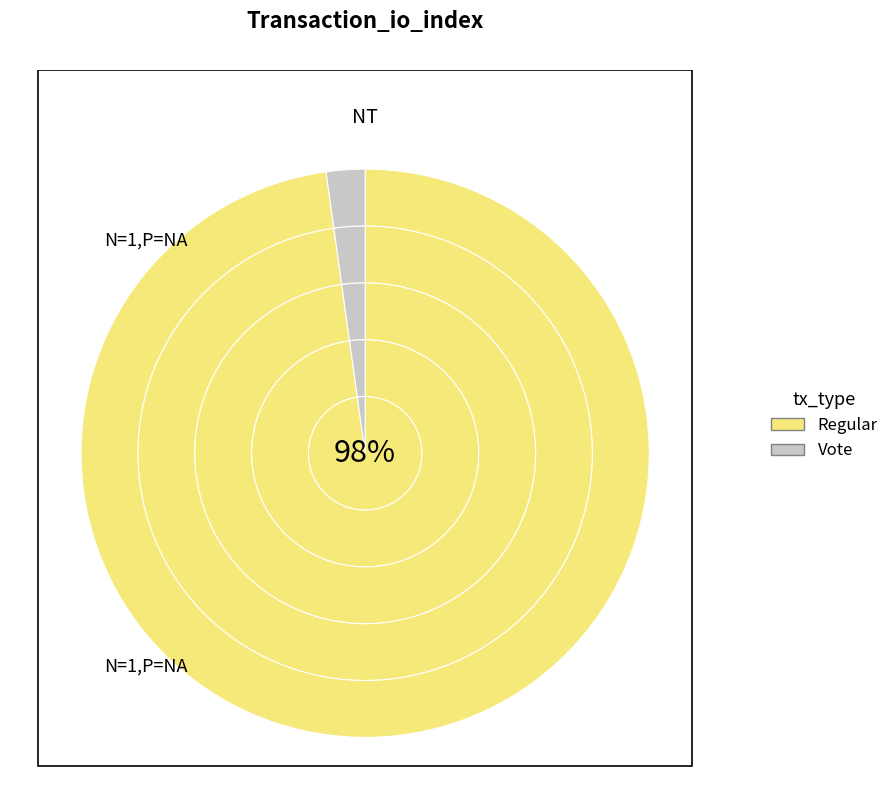

To the nearest percent, what is the combined percentage of Vote and Regular?

100%